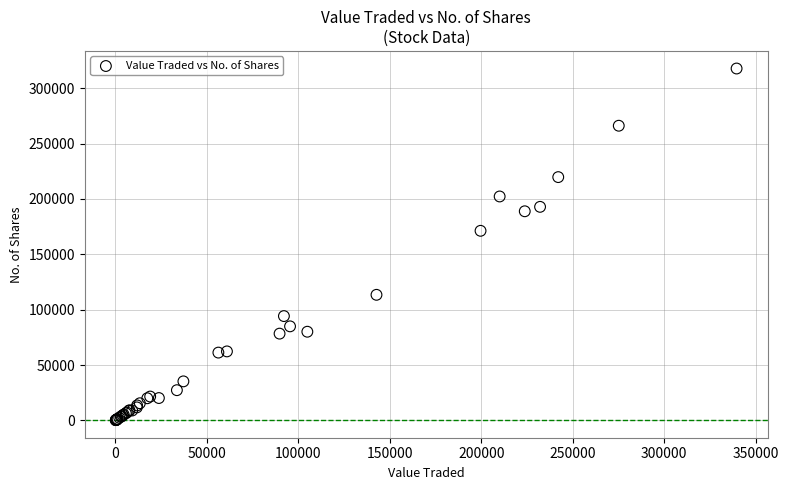

What Y value in the scatter plot is closest to 159017?

171221